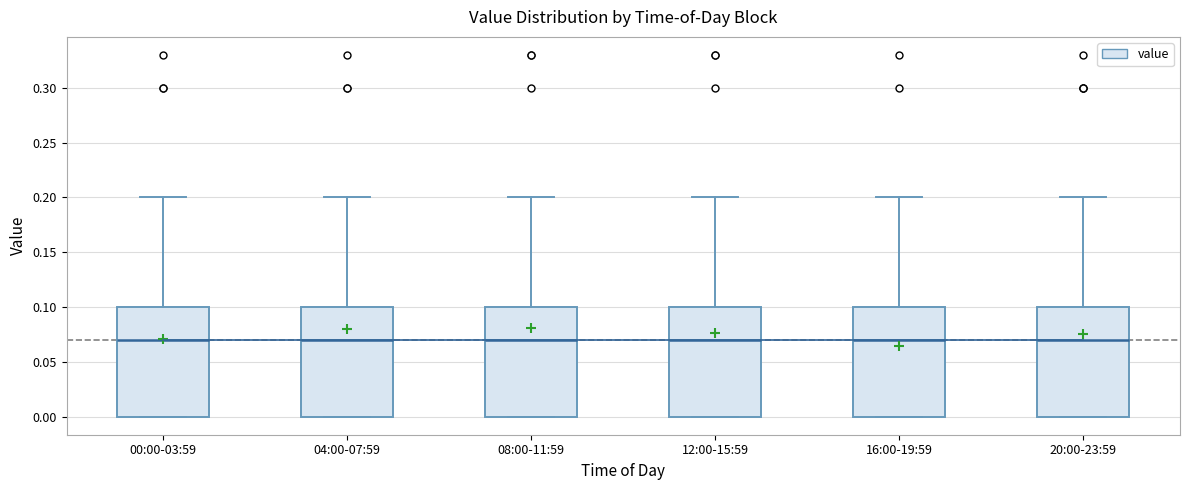

Reading left to right, read every box against the y-axis: the position of its median line, the range the box covers, and the ends of its whiskers. The values are not printed on the chart, so give them approximately, as read against the axis.

00:00-03:59: median 0.07, box 0.00 to 0.10, whiskers 0.00 to 0.20
04:00-07:59: median 0.07, box 0.00 to 0.10, whiskers 0.00 to 0.20
08:00-11:59: median 0.07, box 0.00 to 0.10, whiskers 0.00 to 0.20
12:00-15:59: median 0.07, box 0.00 to 0.10, whiskers 0.00 to 0.20
16:00-19:59: median 0.07, box 0.00 to 0.10, whiskers 0.00 to 0.20
20:00-23:59: median 0.07, box 0.00 to 0.10, whiskers 0.00 to 0.20